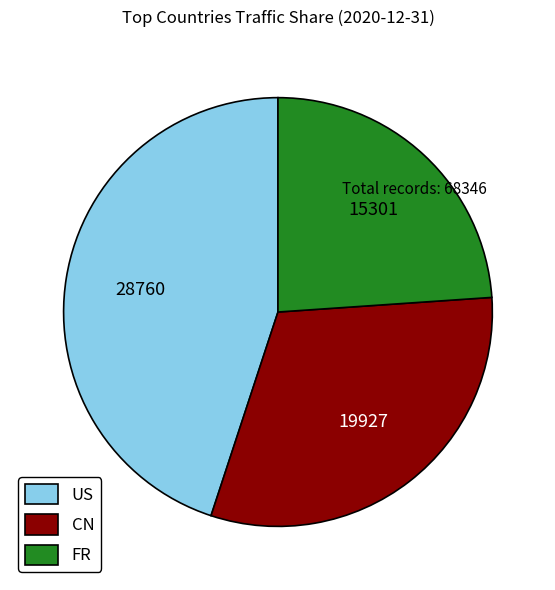

Do US and CN together represent more than half of the pie?

Yes